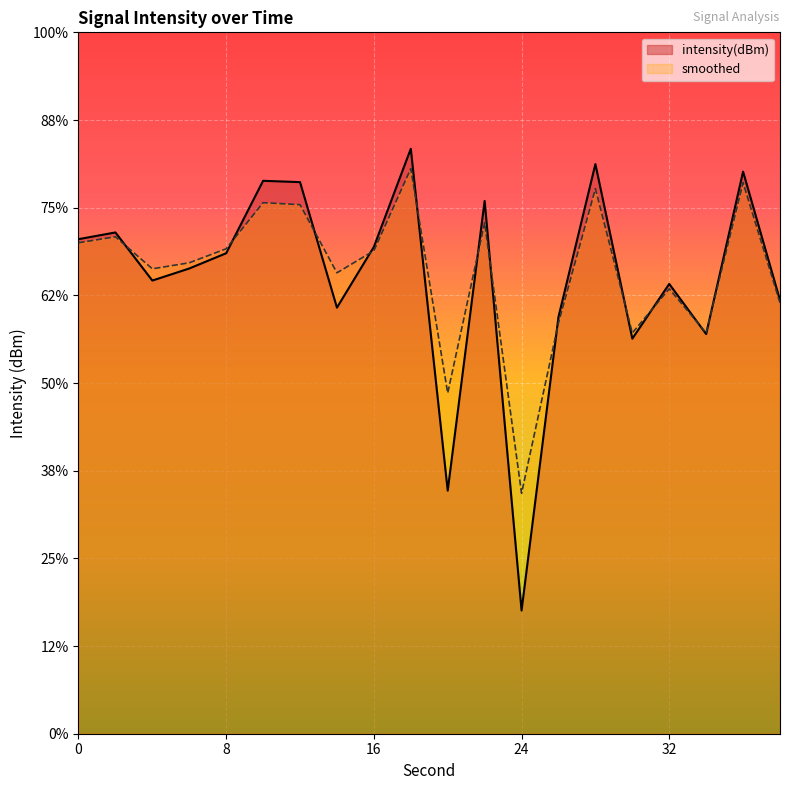

At which label does smoothed reach its minimum?

24